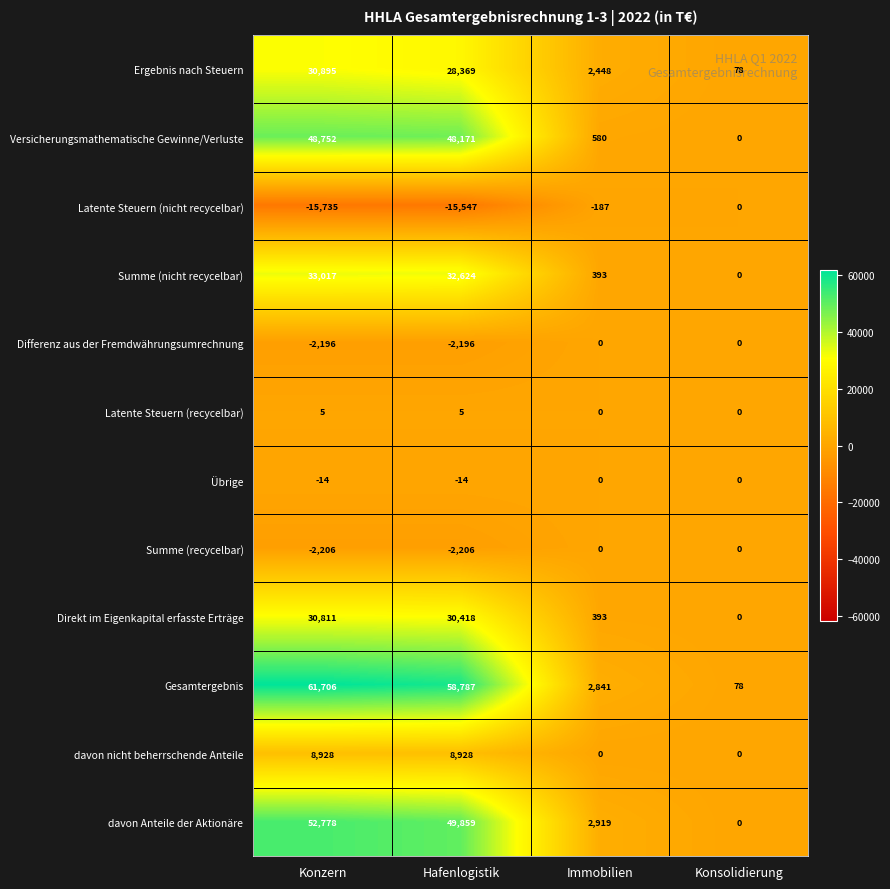

At which category does the chart reach its minimum across all series?

Konzern